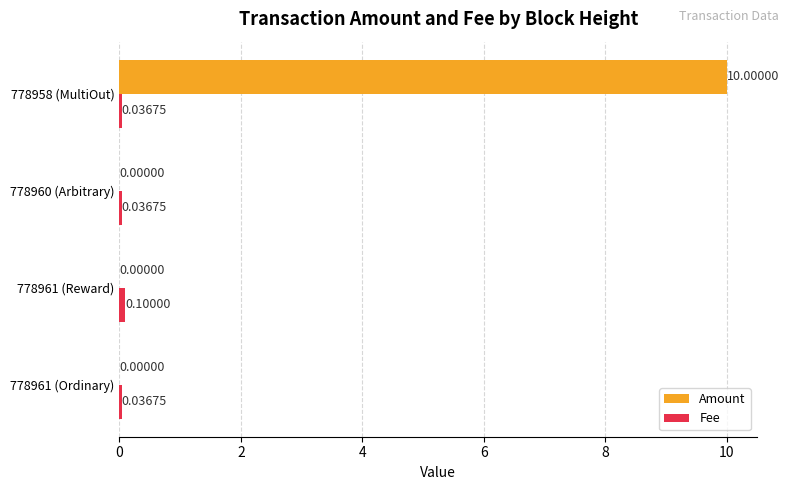

At which category is the sum across all series the highest?

778958 (MultiOut)